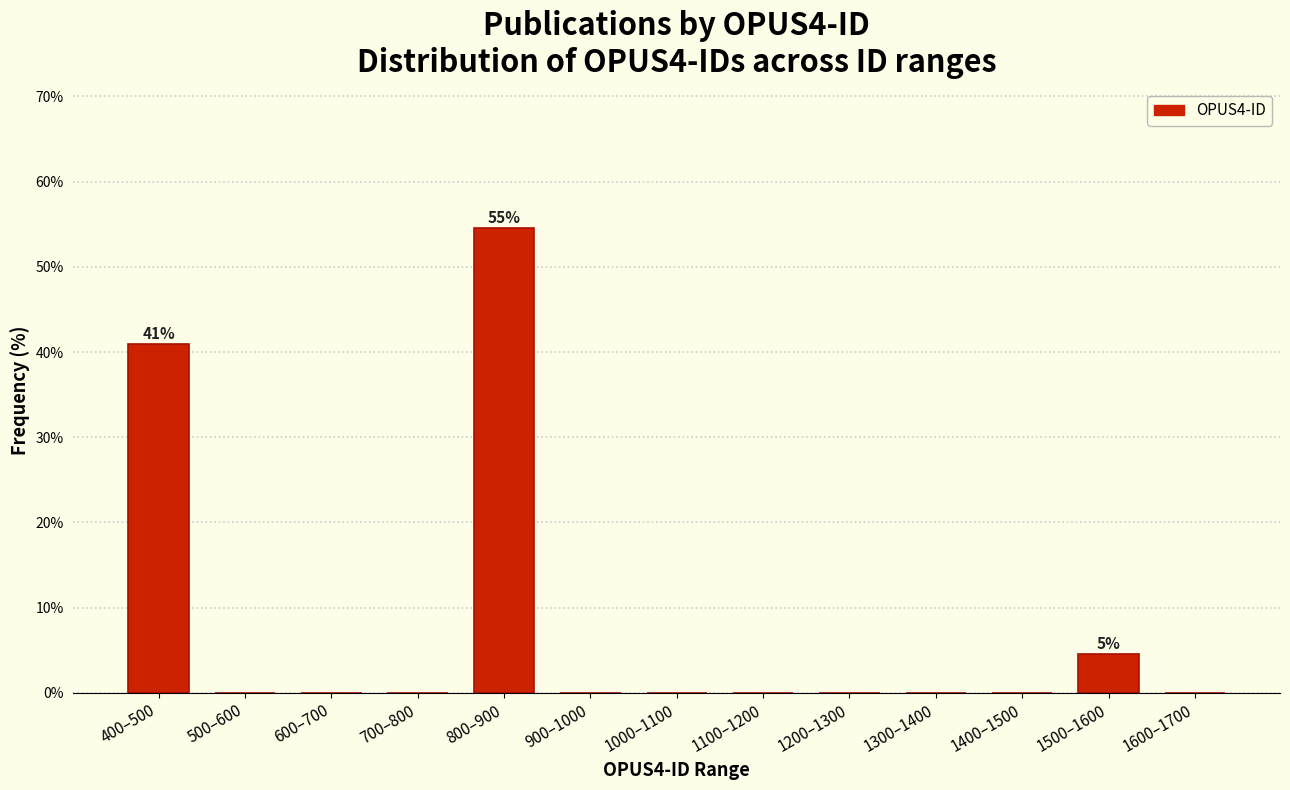

Reading right to left, what are all the values shown in this chart?

1600–1700=0.0	1500–1600=4.5	1400–1500=0.0	1300–1400=0.0	1200–1300=0.0	1100–1200=0.0	1000–1100=0.0	900–1000=0.0	800–900=54.5	700–800=0.0	600–700=0.0	500–600=0.0	400–500=40.9